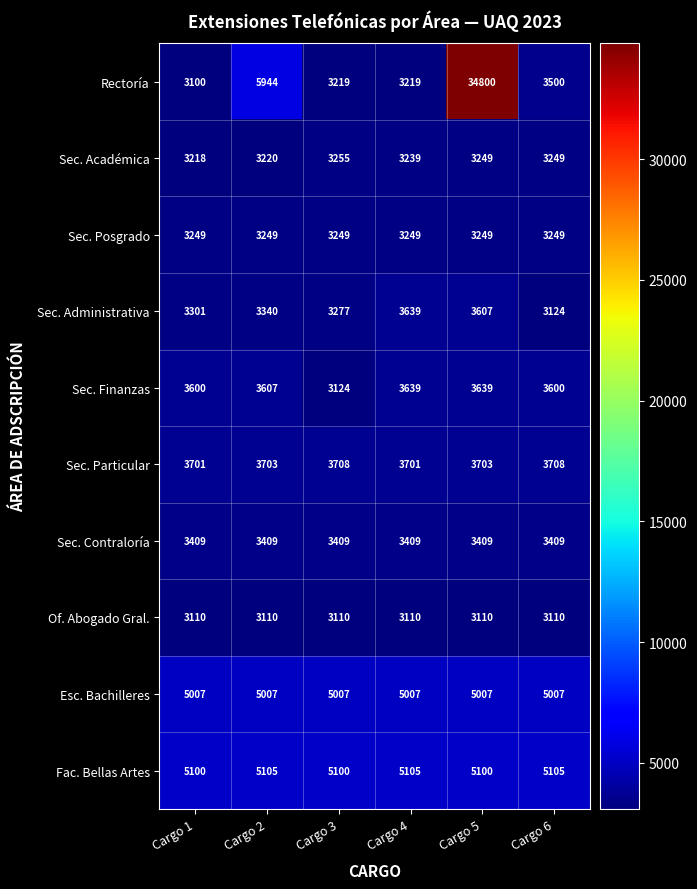

Which series has the largest total across all categories?

Rectoría